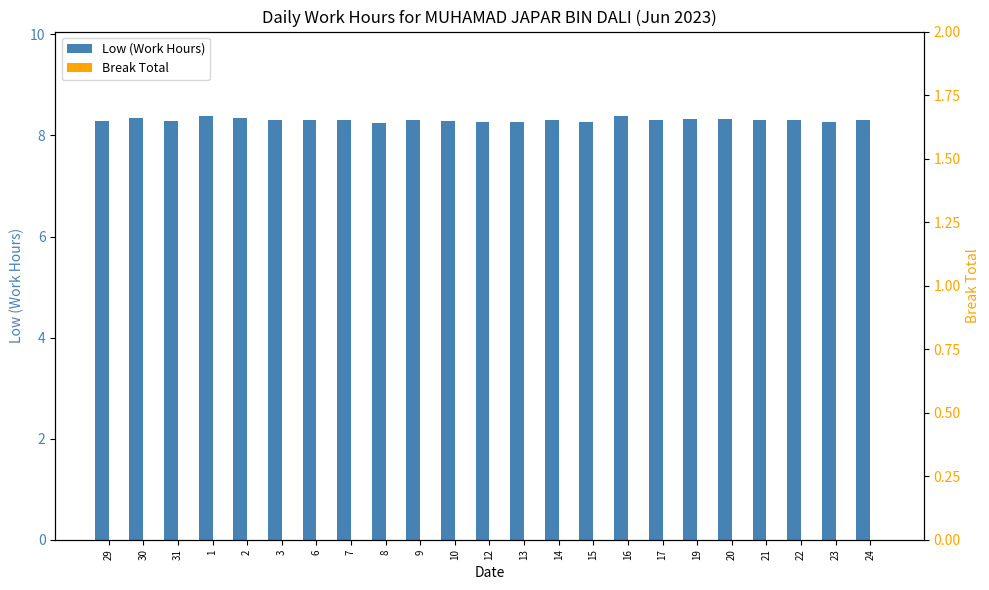

The value of Low (Work Hours) at 1 is 8.4. True or false?

True